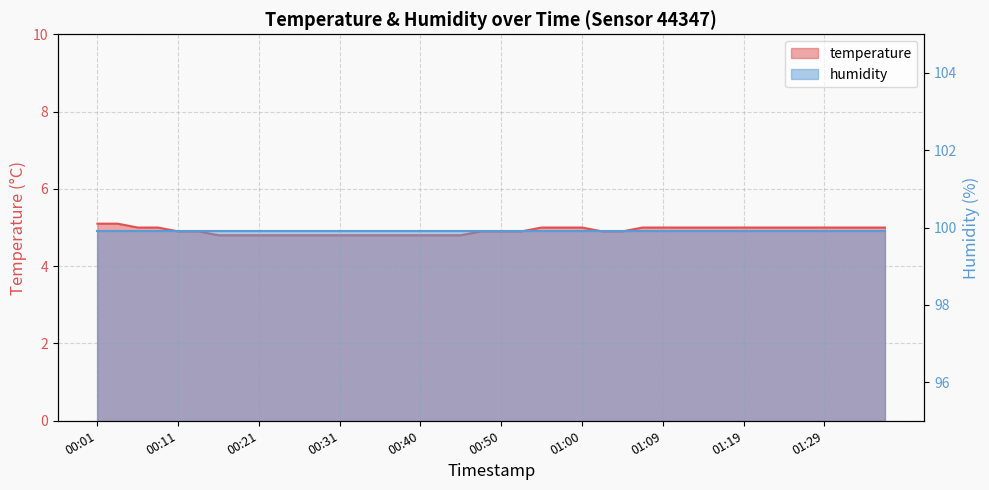

Count the values in the range 4 to 5.

38